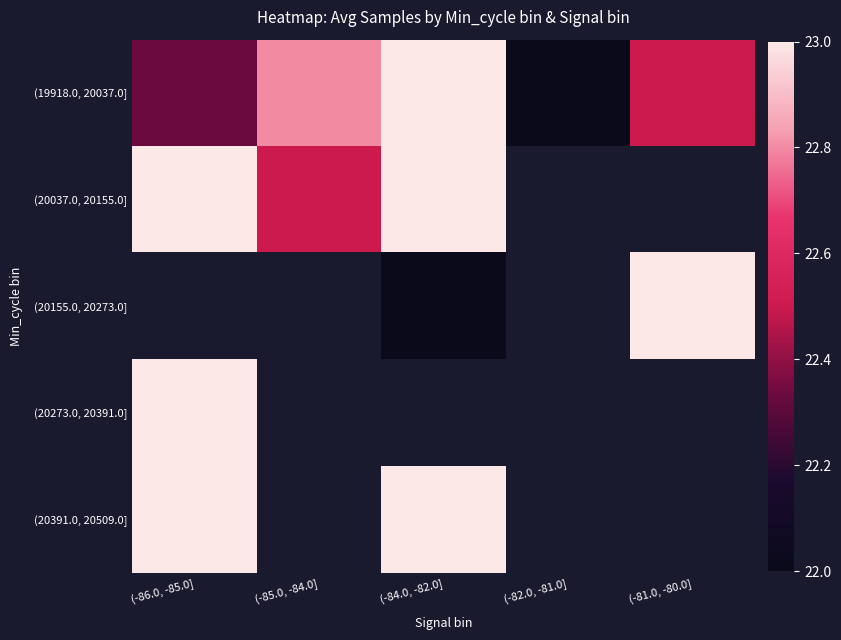

Count the number of data series in this chart.

5